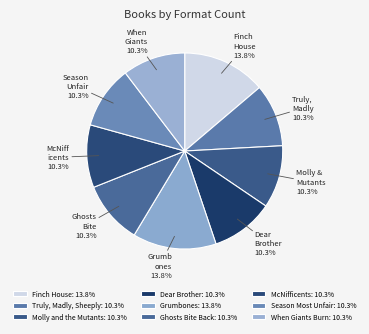

How many segments does this pie chart have?

9